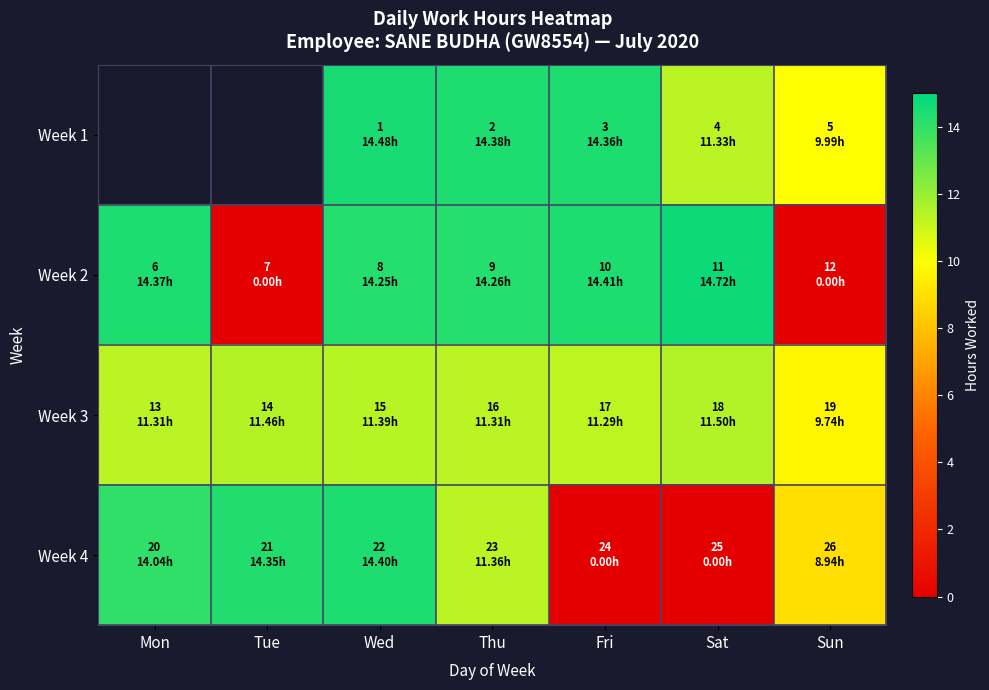

At Tue, list the series in order from smallest to largest.

Week 1, Week 2, Week 3, Week 4